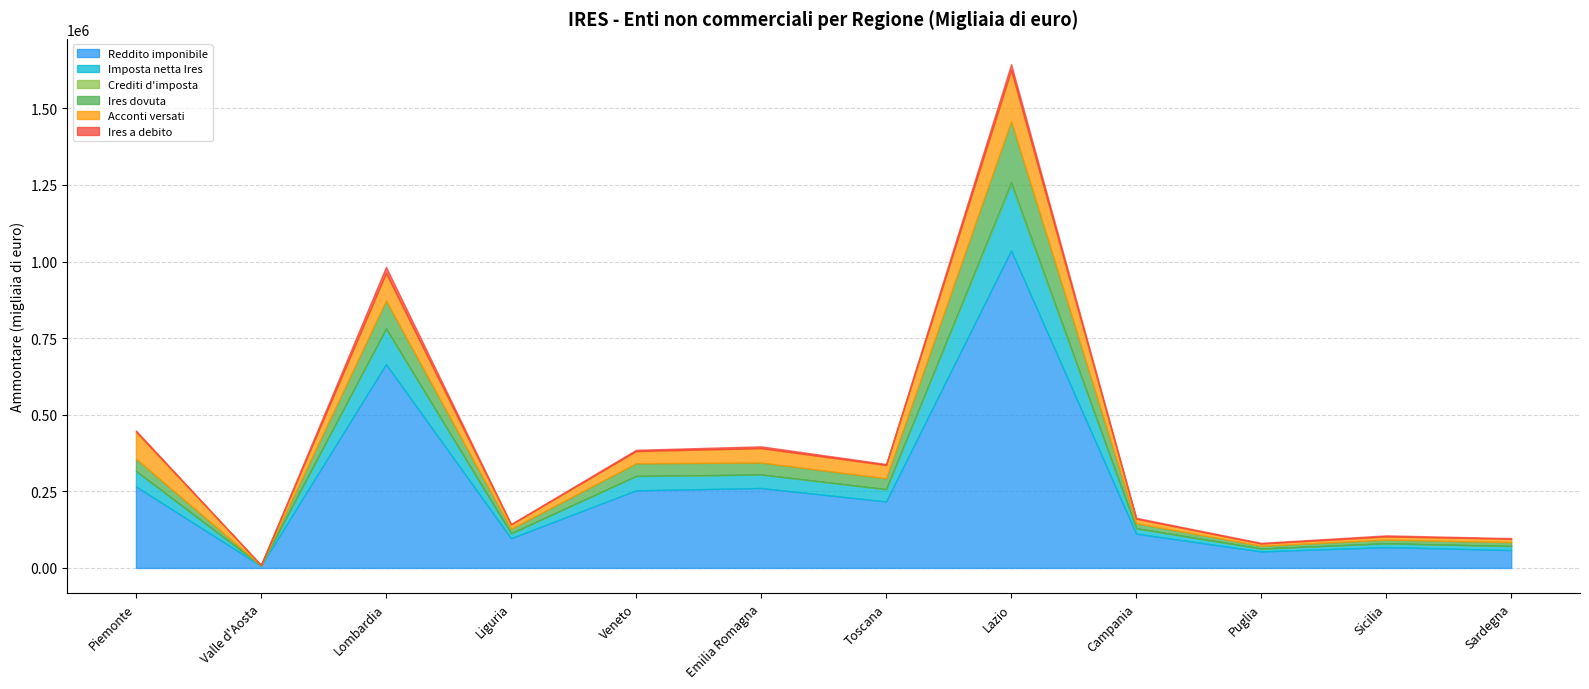

Rank the series by their maximum value, from lowest to highest.

Crediti d'imposta, Ires a debito, Acconti versati, Ires dovuta, Imposta netta Ires, Reddito imponibile